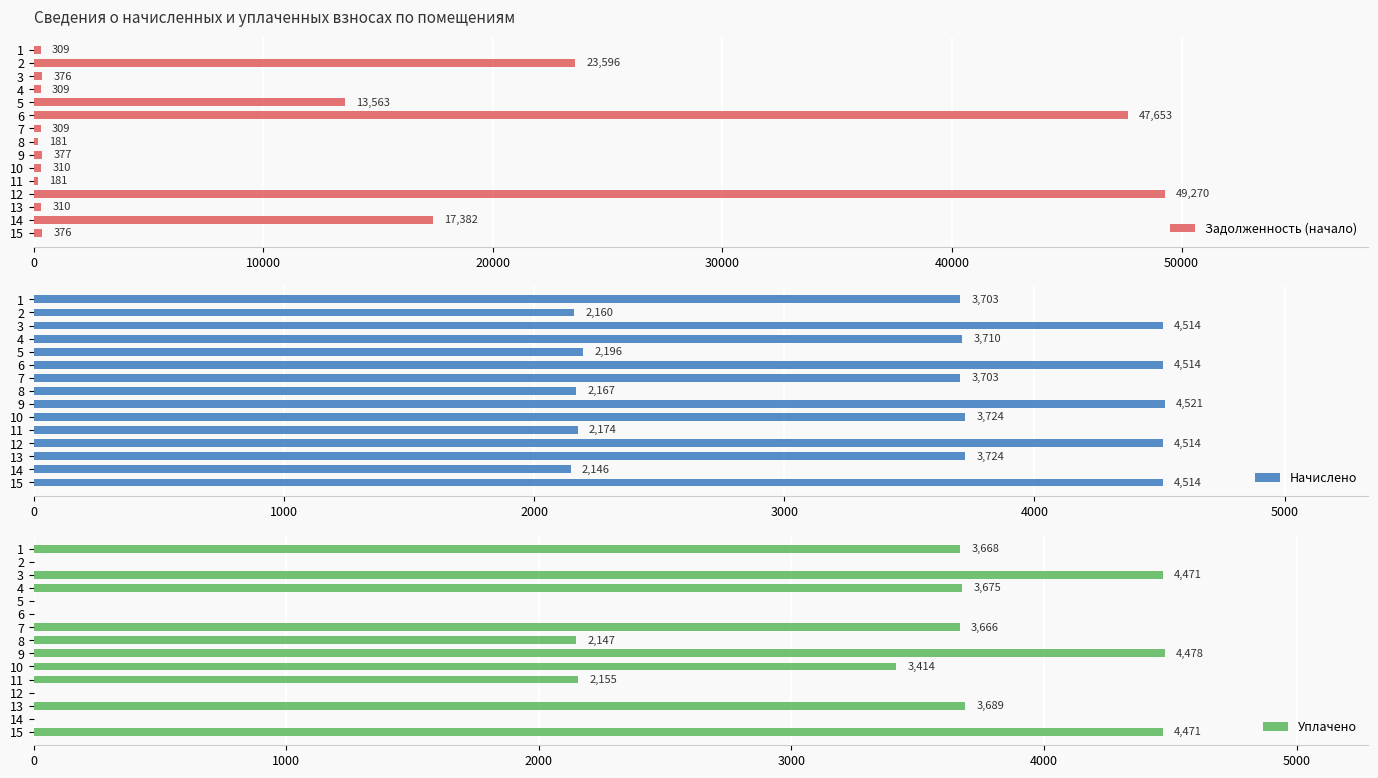

What is the lowest value of the Задолженность (начало) series?

180.6